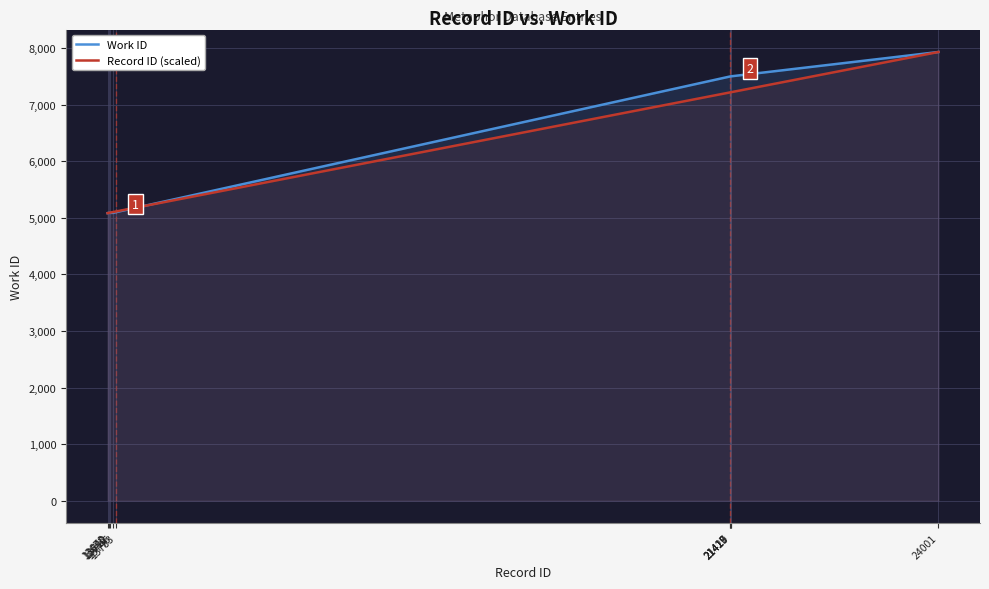

What are all the series names shown in the legend?

Work ID, Record ID (scaled)